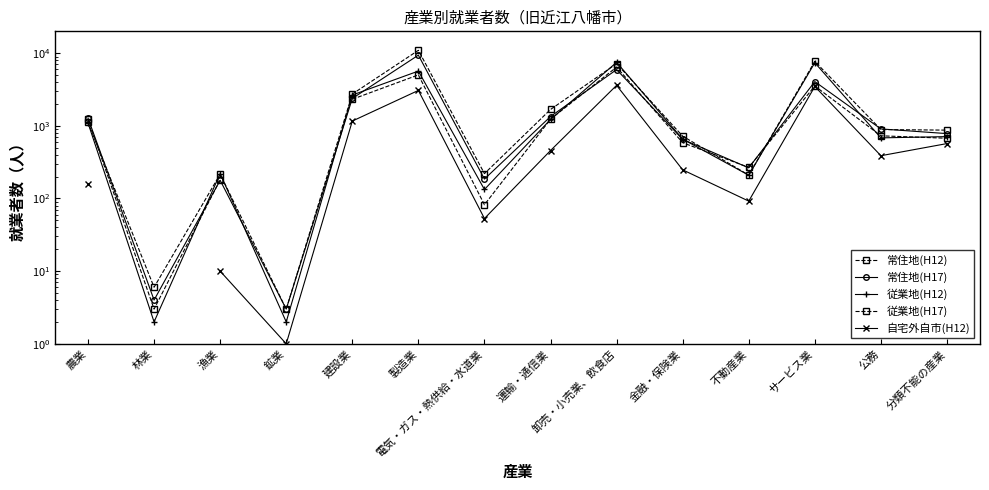

What is the label of the 13th point from the right?

林業